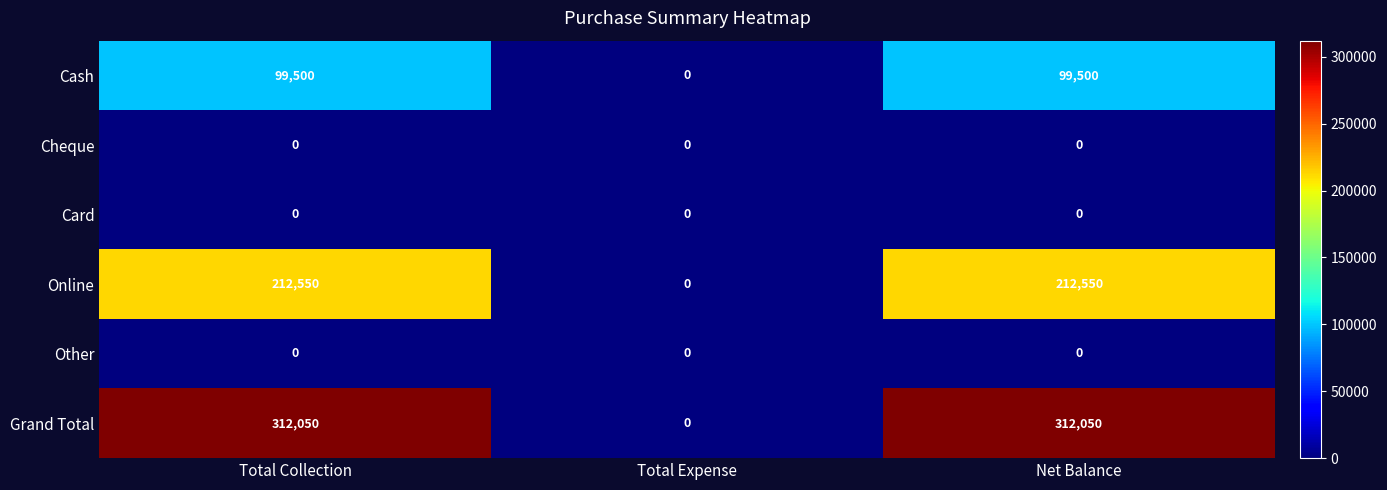

Reading left to right, what are all the values shown in this chart?

Cash: 99500	0	99500
Cheque: 0	0	0
Card: 0	0	0
Online: 212550	0	212550
Other: 0	0	0
Grand Total: 312050	0	312050